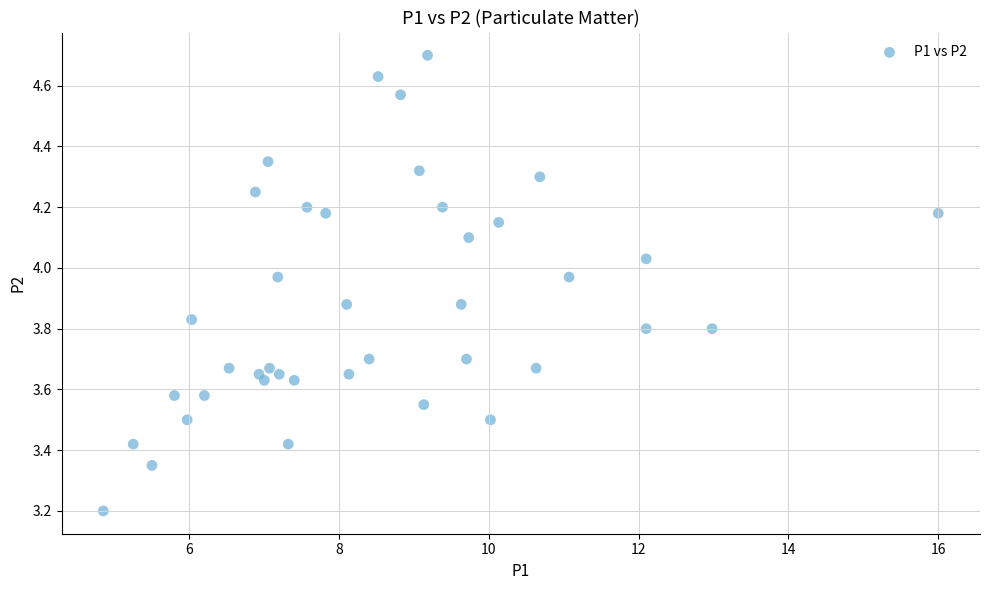

What Y value in the scatter plot is closest to 3?

3.2